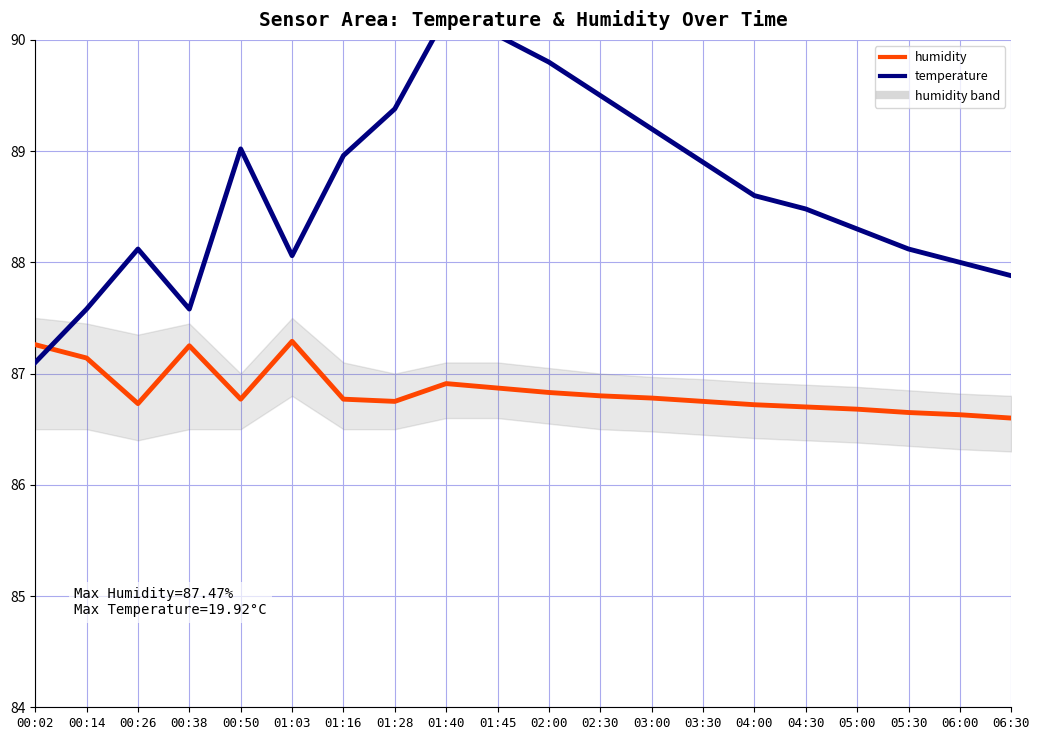

True or false: humidity and temperature cross at least once.

True